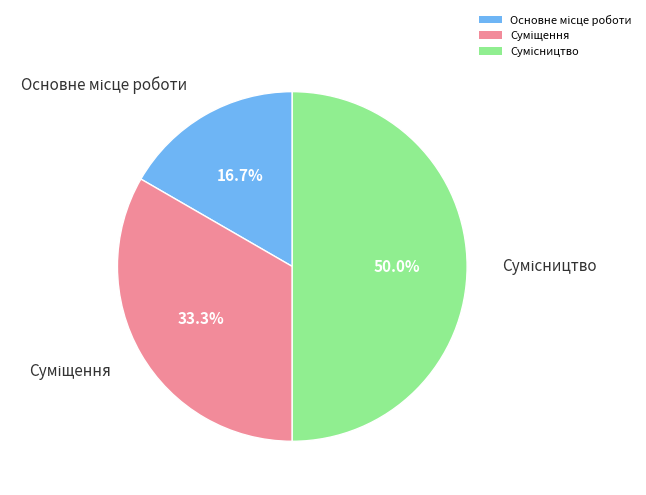

Which slice is the smallest?

Основне місце роботи